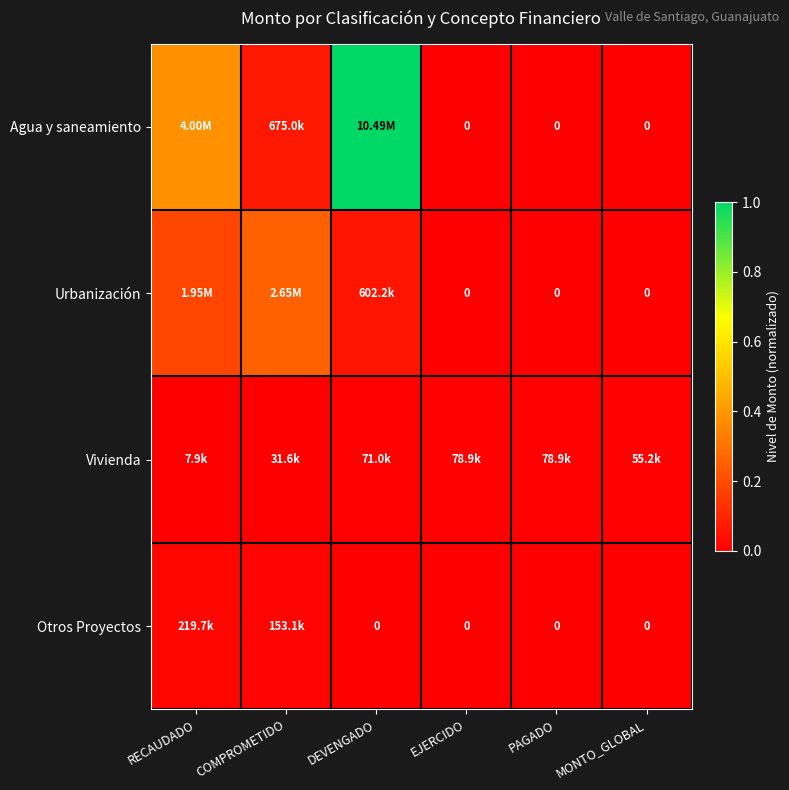

Which series has the largest total across all categories?

Agua y saneamiento